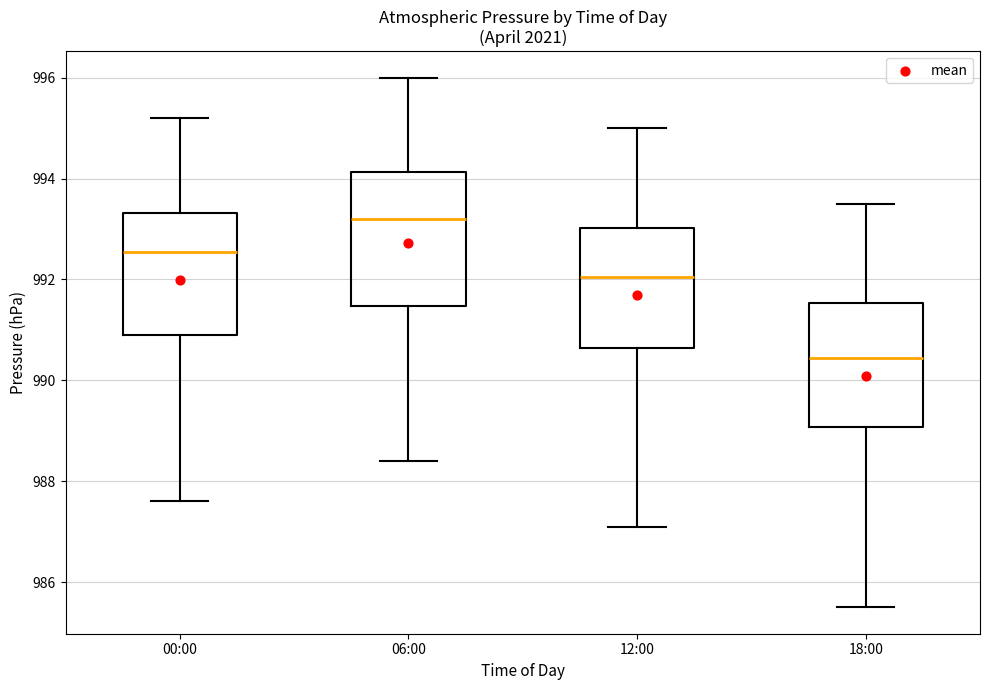

Which box's median line is the highest?

06:00